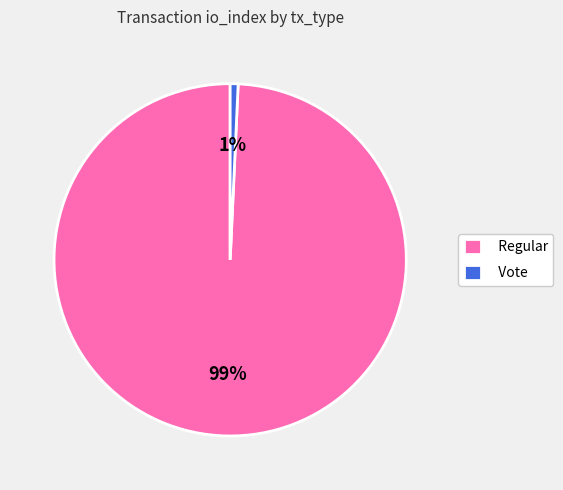

Count the number of slices in the pie.

2